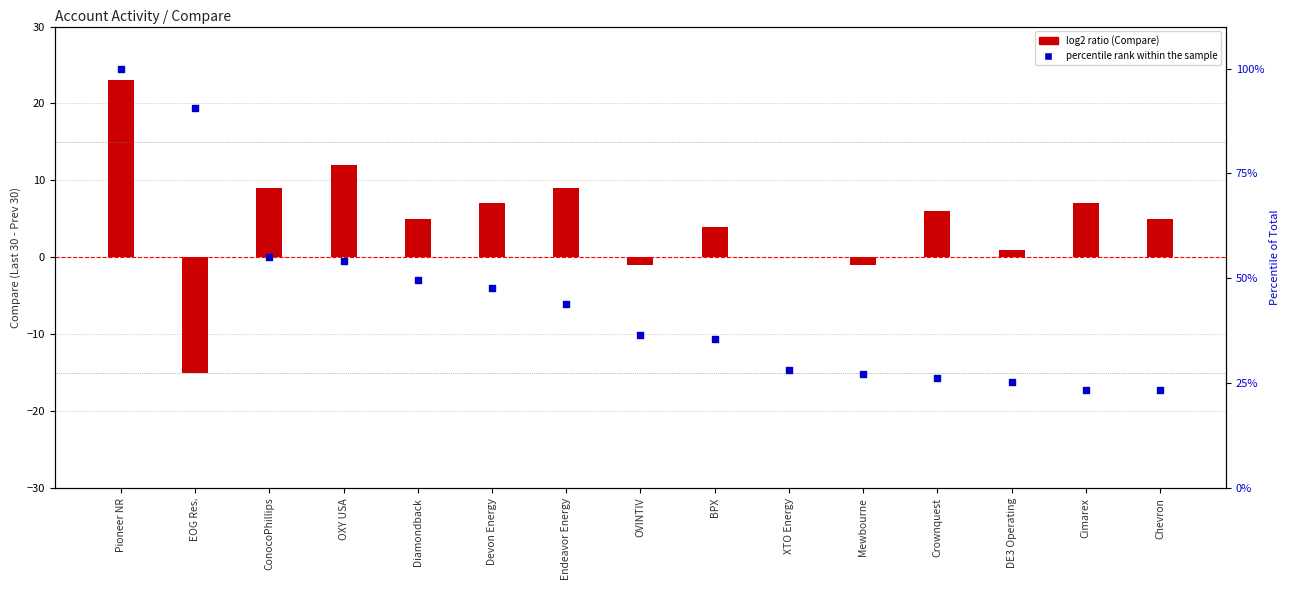

What is the ratio of the value at ConocoPhillips to the value at Devon Energy?

1.2